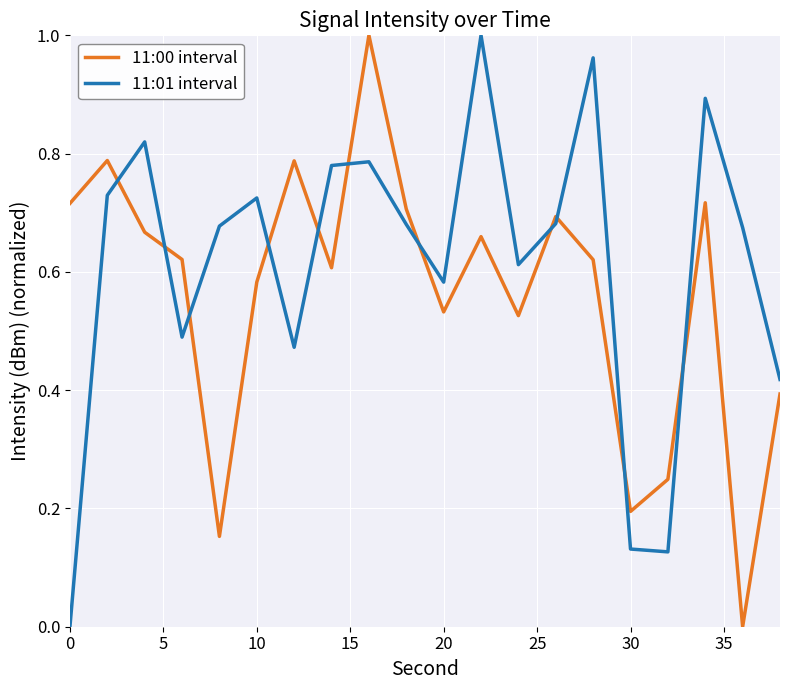

True or false: 11:01 interval and 11:00 interval intersect in this chart.

True